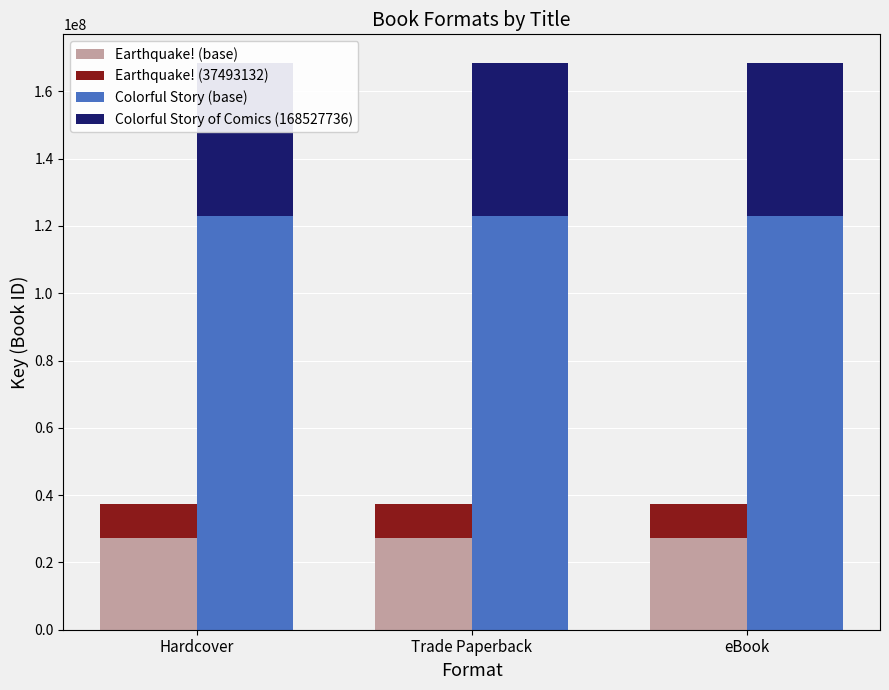

Reading right to left, list all the values displayed in this chart.

Earthquake! (base): eBook=27369986	Trade Paperback=27369986	Hardcover=27369986
Earthquake! (37493132): eBook=10123146	Trade Paperback=10123146	Hardcover=10123146
Colorful Story (base): eBook=123025247	Trade Paperback=123025247	Hardcover=123025247
Colorful Story of Comics (168527736): eBook=45502489	Trade Paperback=45502489	Hardcover=45502489